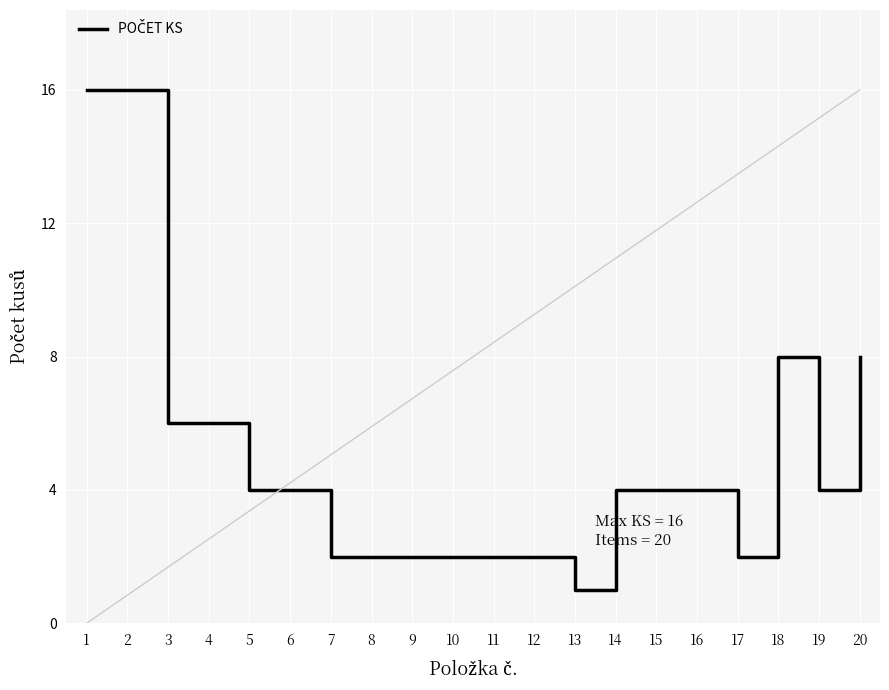

What is the average value?

5